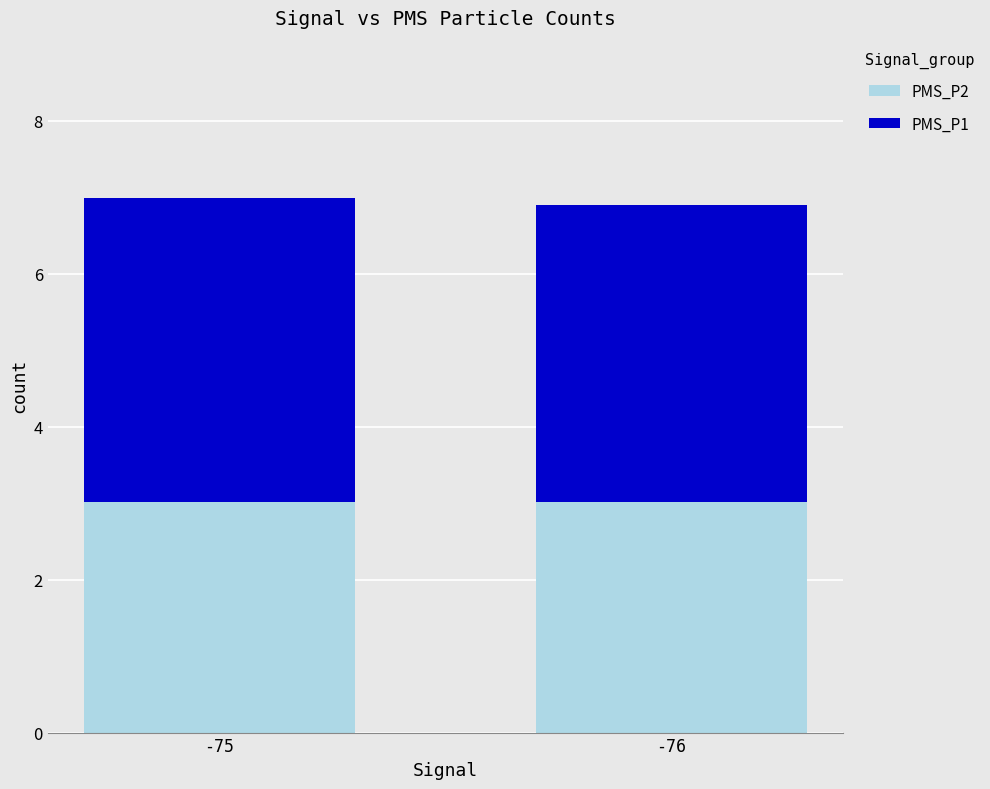

What are all the series names shown in the legend?

PMS_P2, PMS_P1